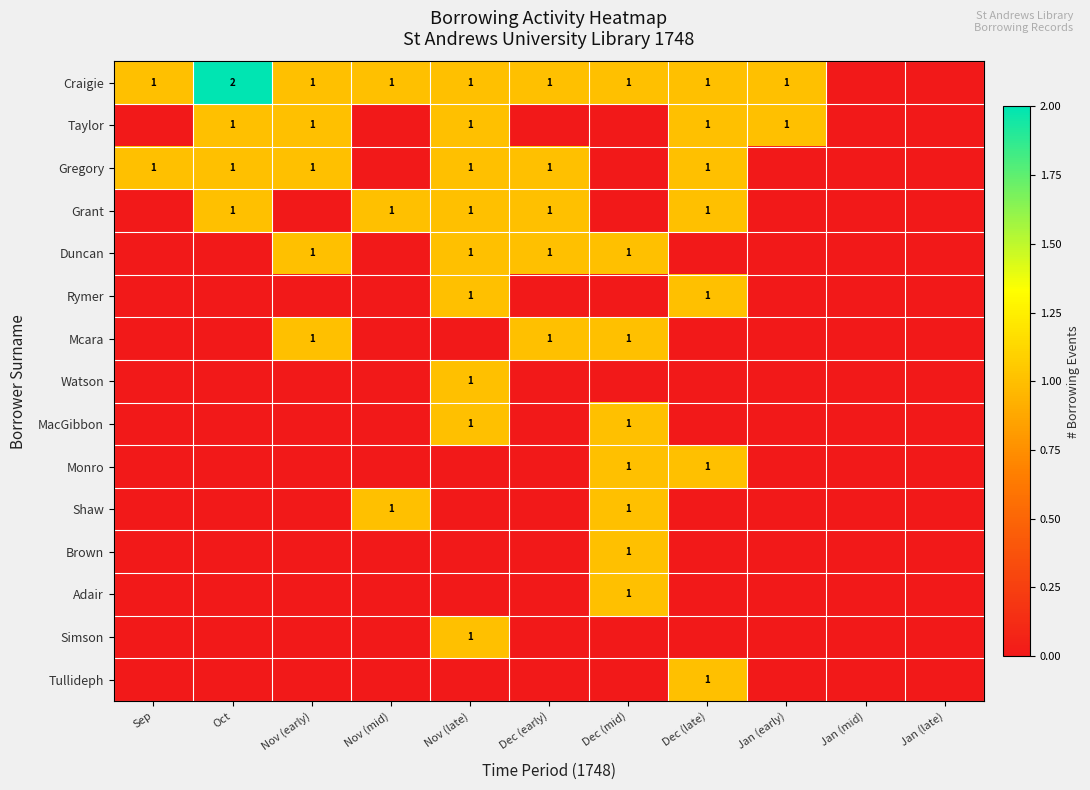

What is the difference between the highest and lowest values at Sep?

1